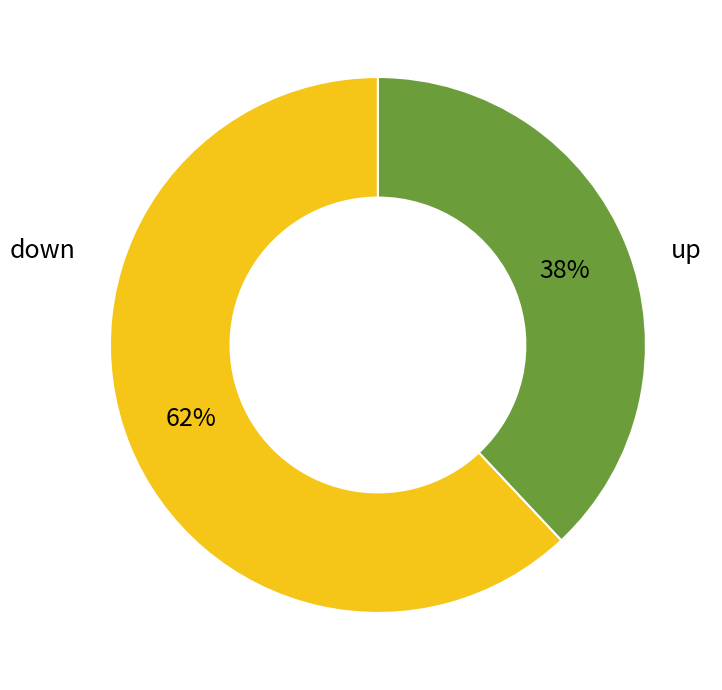

To the nearest percent, what is the difference between the largest and smallest slice percentages?

24%